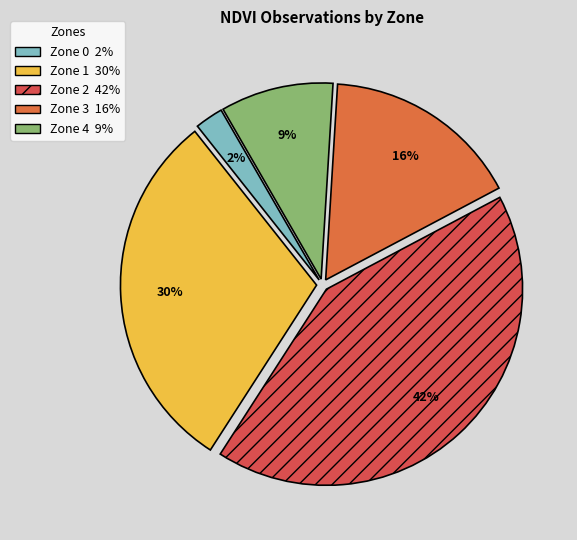

True or false: Zone 0 accounts for 1% of the total.

False